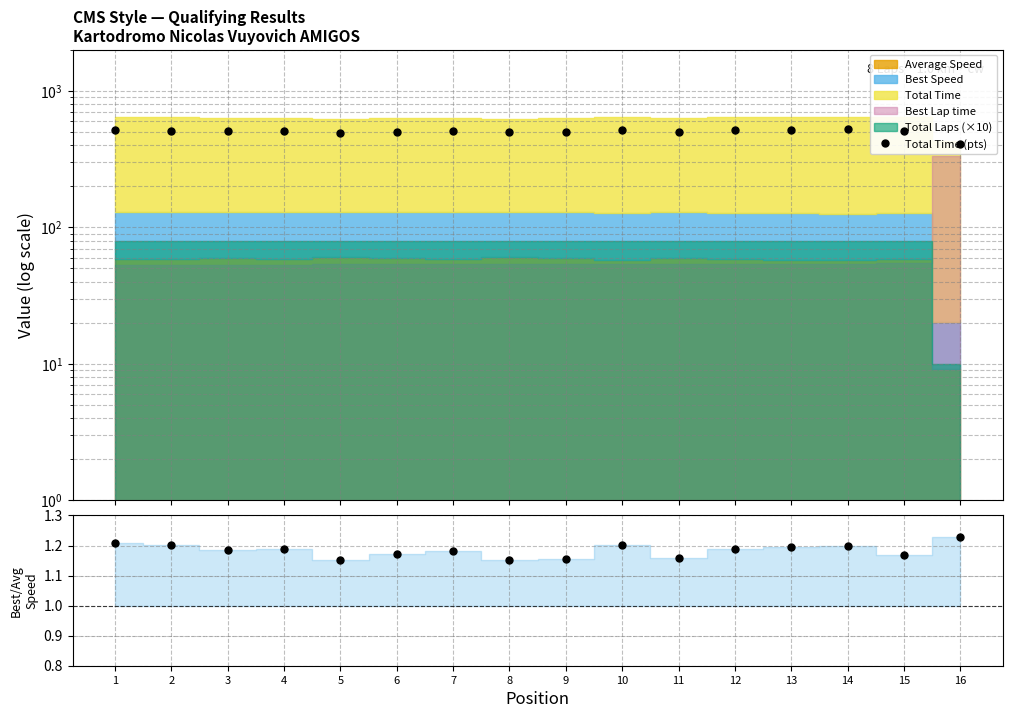

What is the difference between the highest and lowest values at 1?

512.2